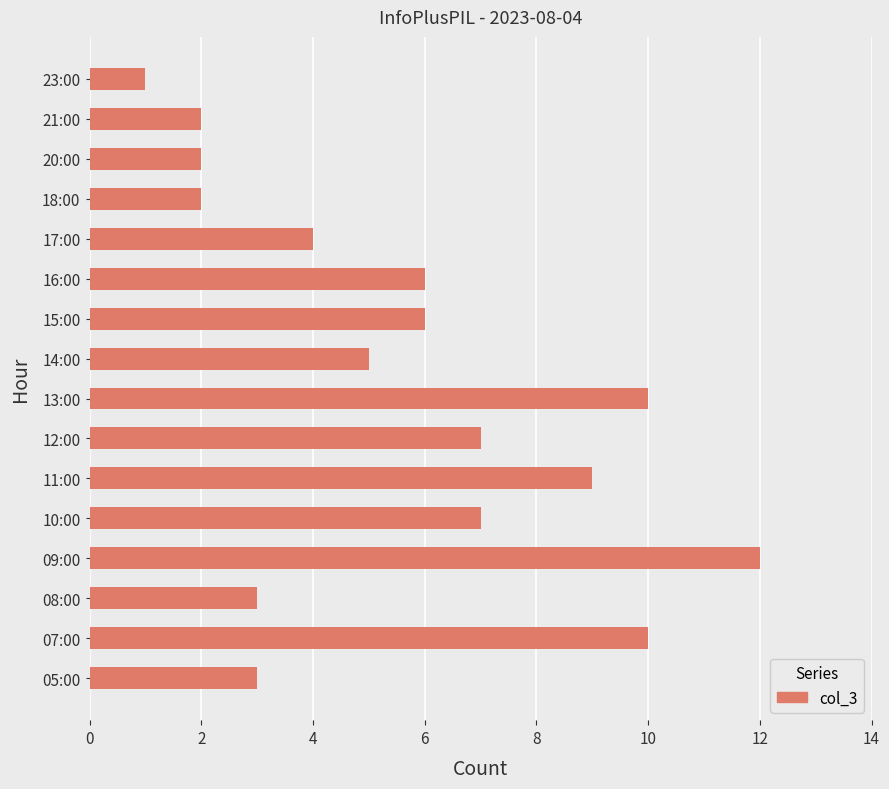

Read the value at 13:00.

10